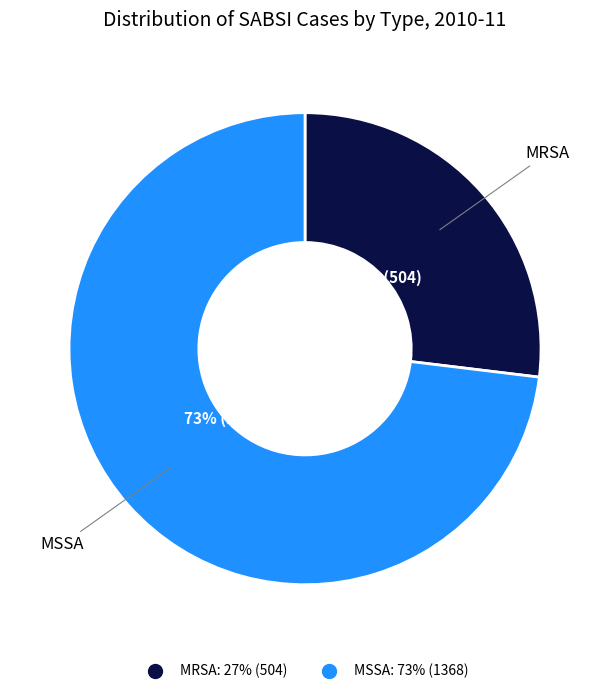

What is the ratio of the value at MRSA to the value at MSSA?

0.4